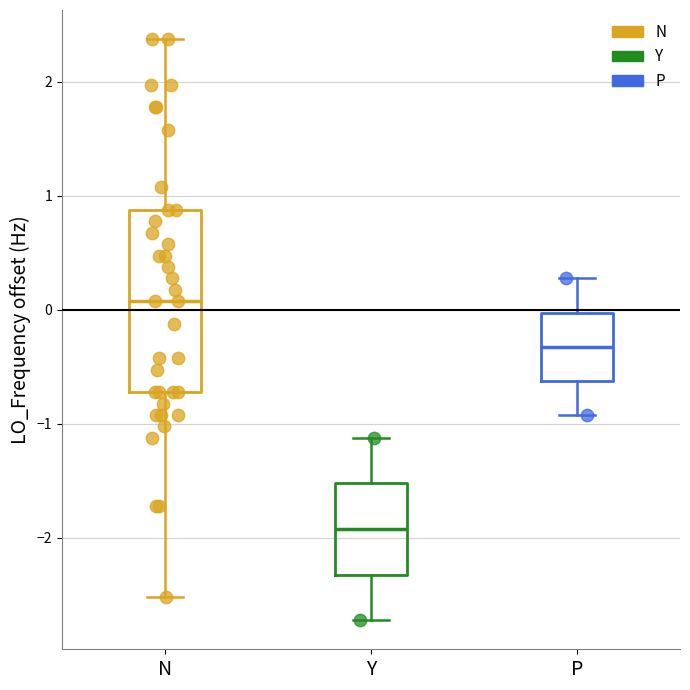

Reading left to right, read every box against the y-axis: the position of its median line, the range the box covers, and the ends of its whiskers. The values are not printed on the chart, so give them approximately, as read against the axis.

N: median 0.1, box -0.7 to 0.9, whiskers -2.5 to 2.4
Y: median -1.9, box -2.3 to -1.5, whiskers -2.7 to -1.1
P: median -0.3, box -0.6 to 0.0, whiskers -0.9 to 0.3